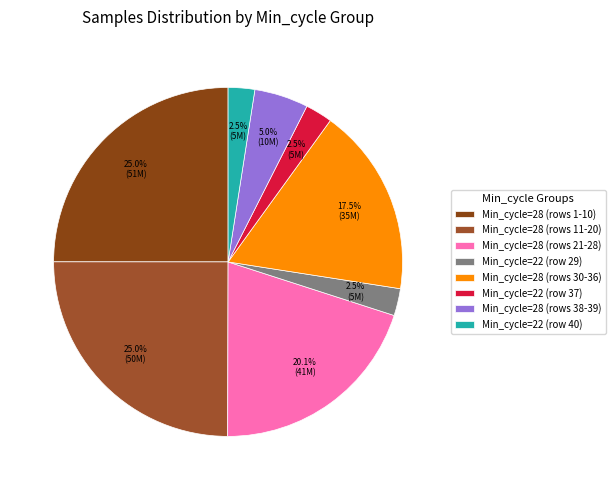

How many segments does this pie chart have?

8